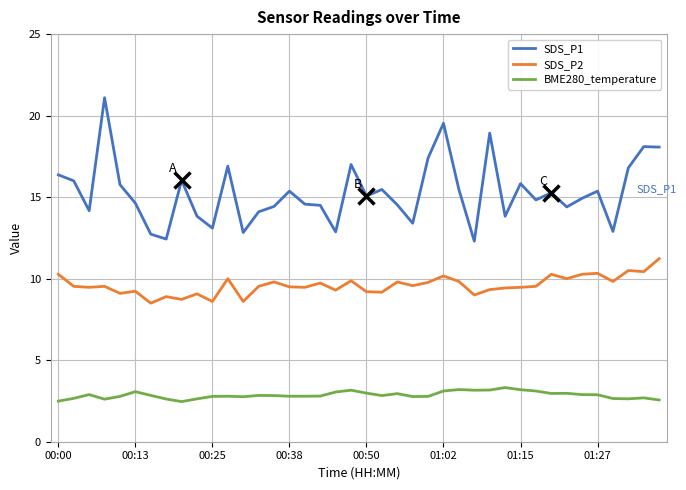

What is the minimum value for BME280_temperature?

2.5